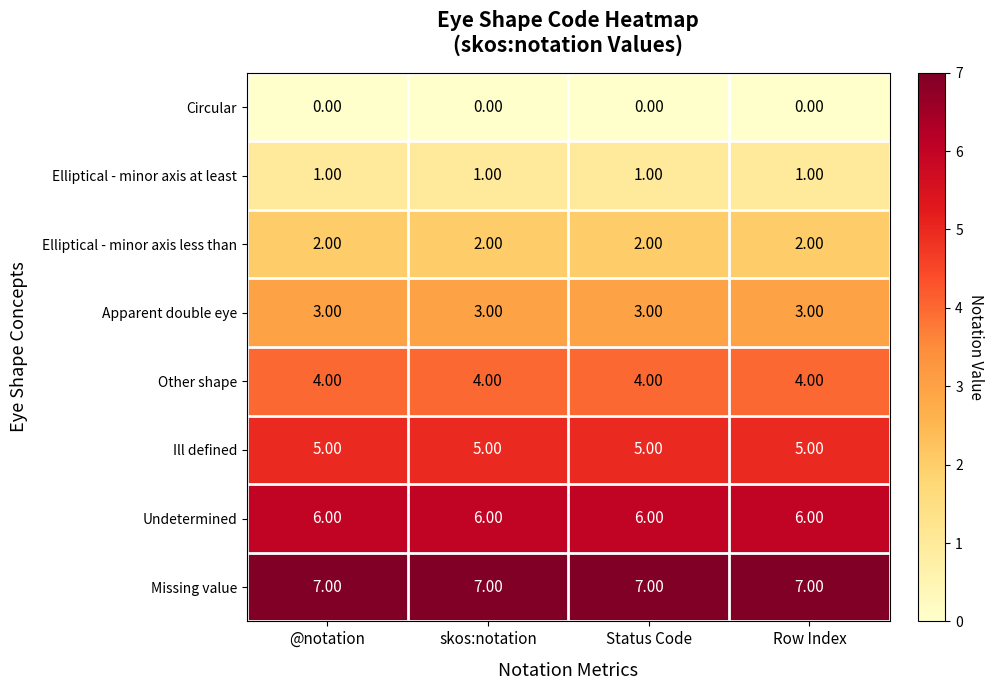

What is the sum of the Apparent double eye values at @notation and skos:notation?

6